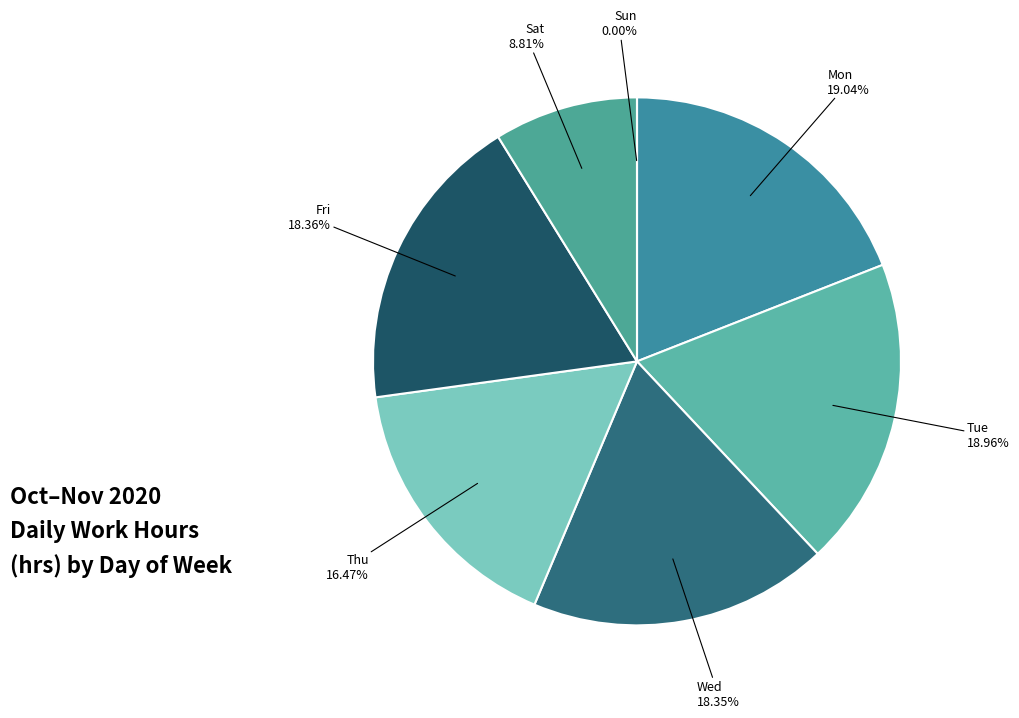

Do 3-Tue and 11-Wed together represent more than half of the pie?

No